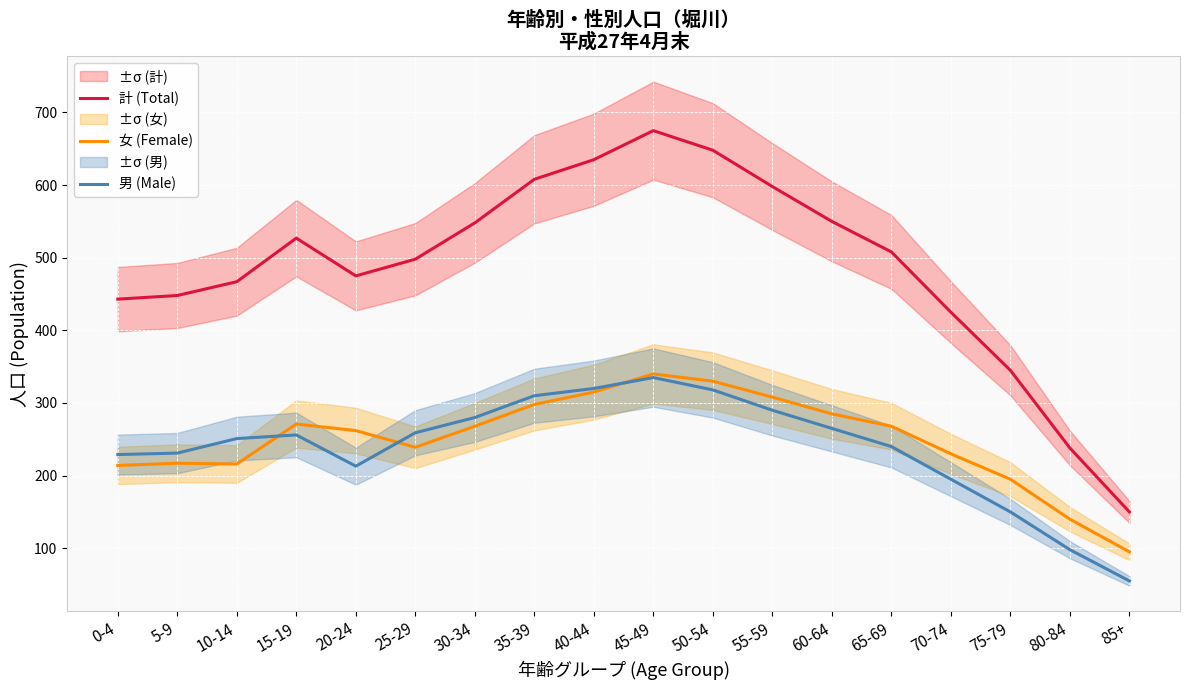

At which label does 男 (Male) reach its peak?

45-49